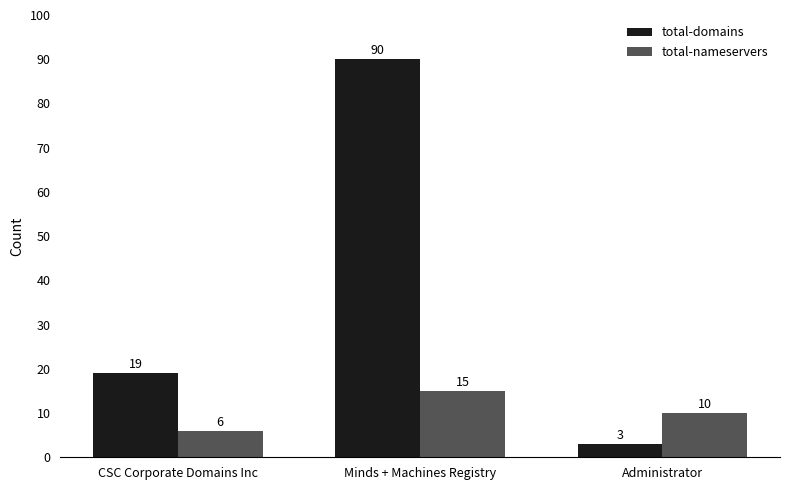

Reading left to right, transcribe all the data shown in this chart.

total-domains: 19	90	3
total-nameservers: 6	15	10